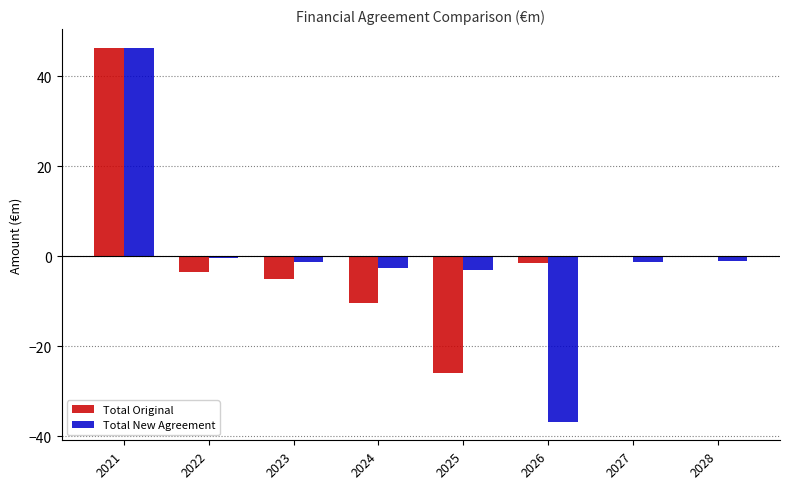

What is the total value across all series at 2025?

-28.9